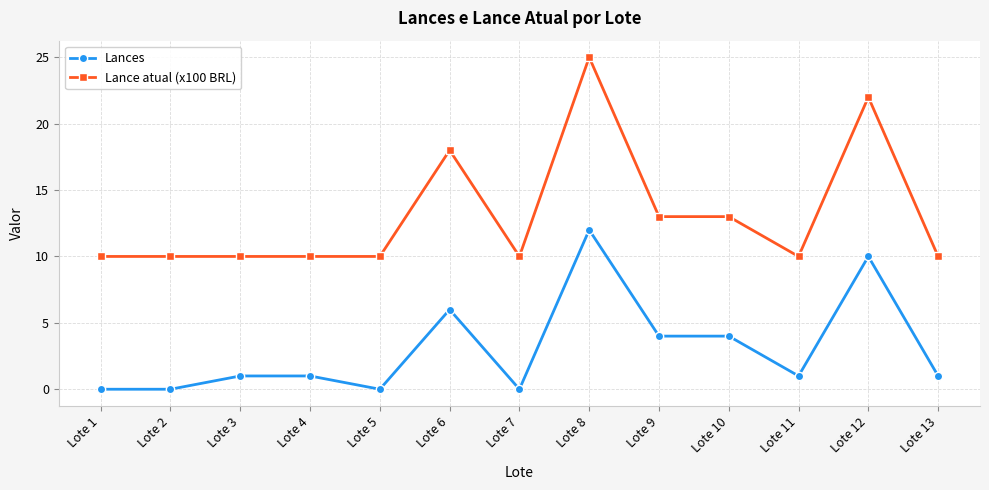

What is the value of the Lance atual (x100 BRL) point at the 10th from the left?

13